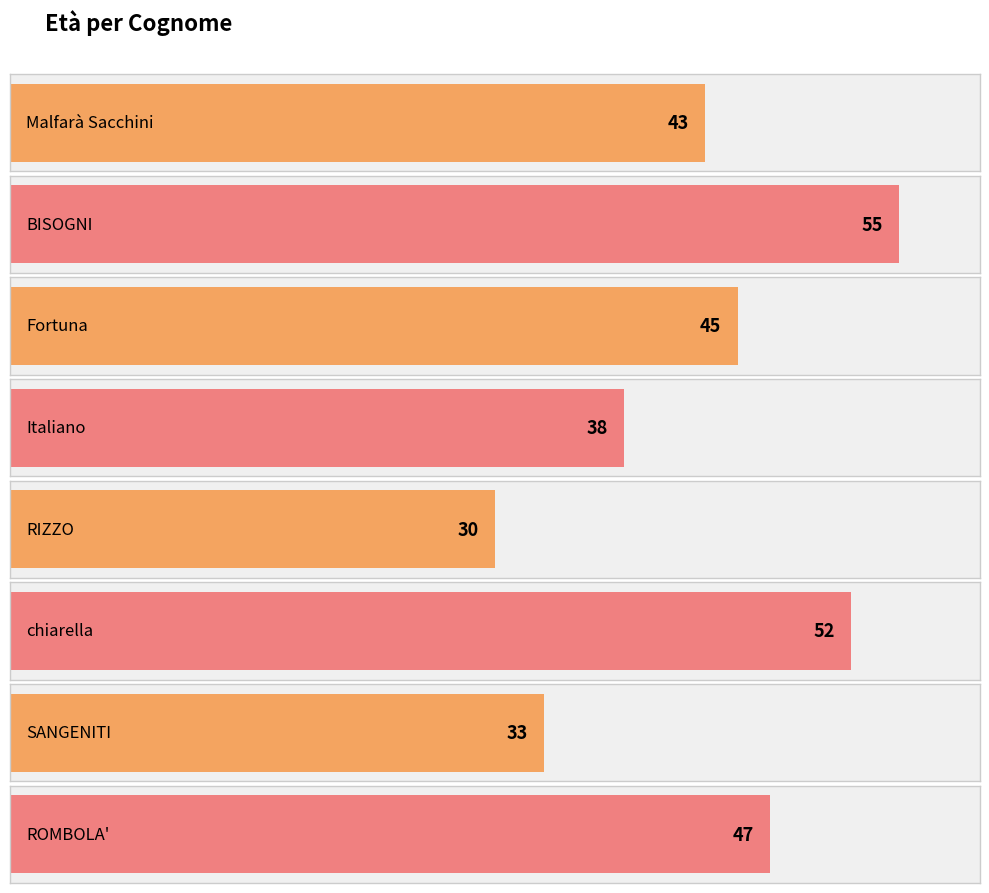

Rank the categories by value from highest to lowest.

BISOGNI, chiarella, ROMBOLA', Fortuna, Malfarà Sacchini, Italiano, SANGENITI, RIZZO